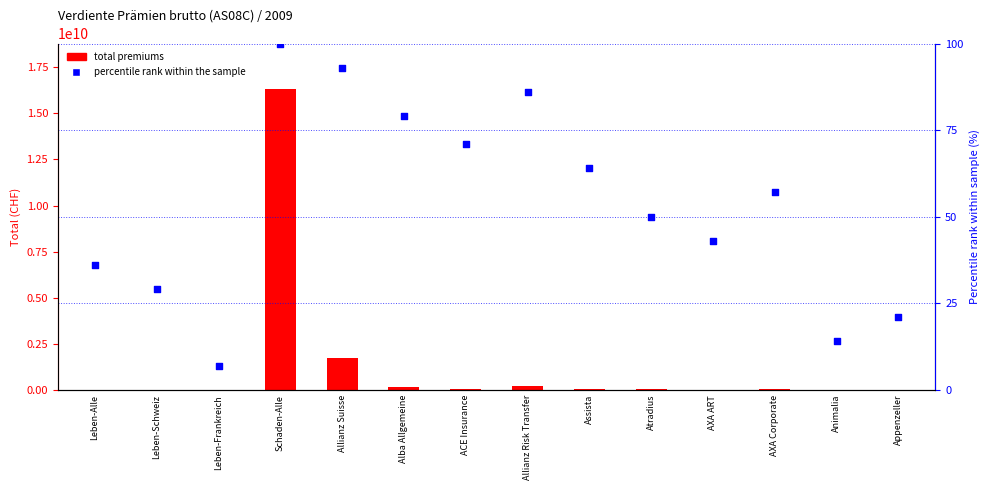

At how many categories does at least one series exceed 2456125493?

1